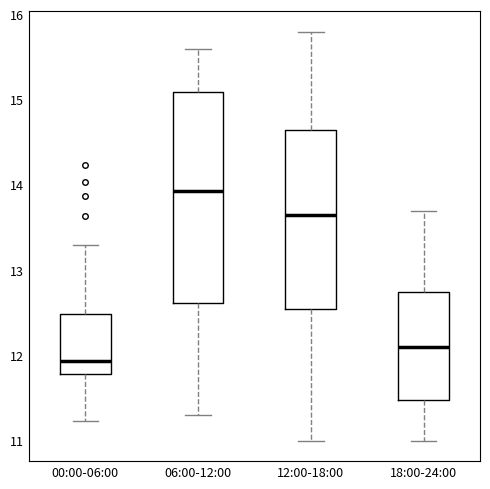

Which box's median line is the highest?

06:00-12:00